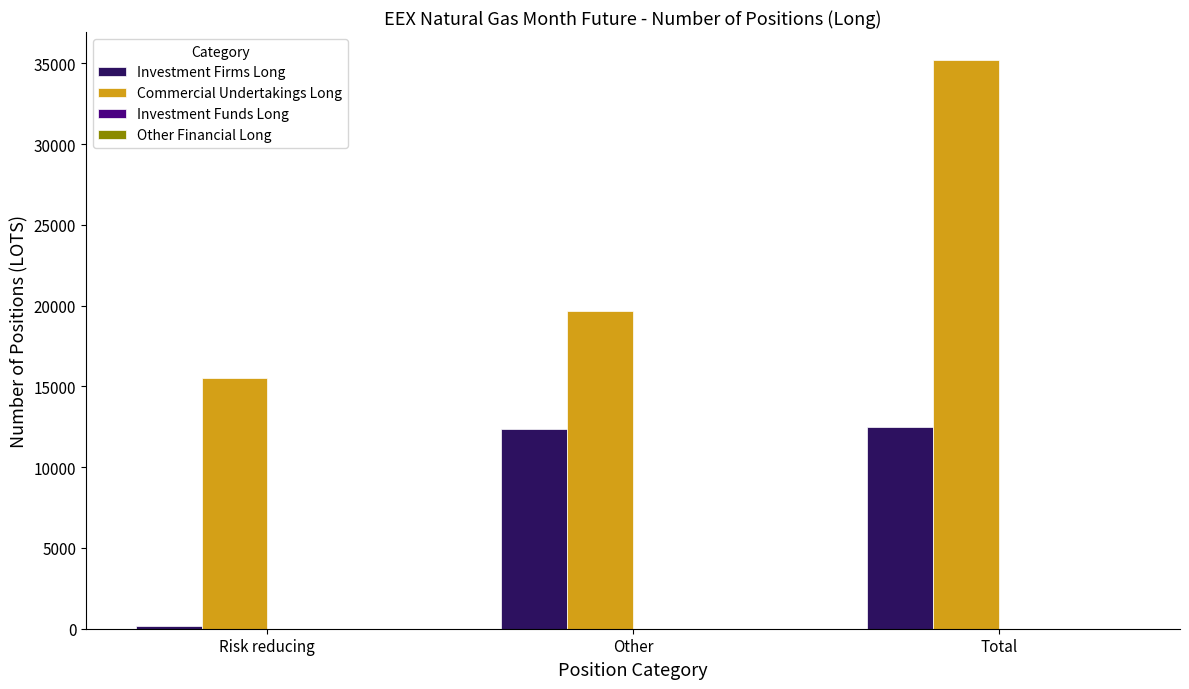

Rank the categories by Commercial Undertakings Long value from highest to lowest.

Total, Other, Risk reducing